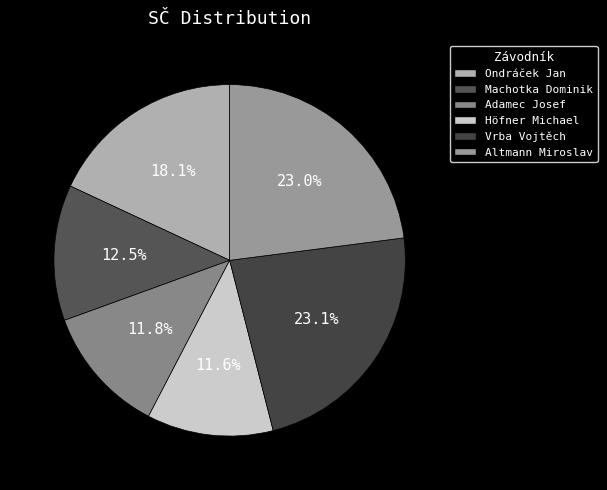

The Machotka Dominik slice represents 4% of the pie. True or false?

False